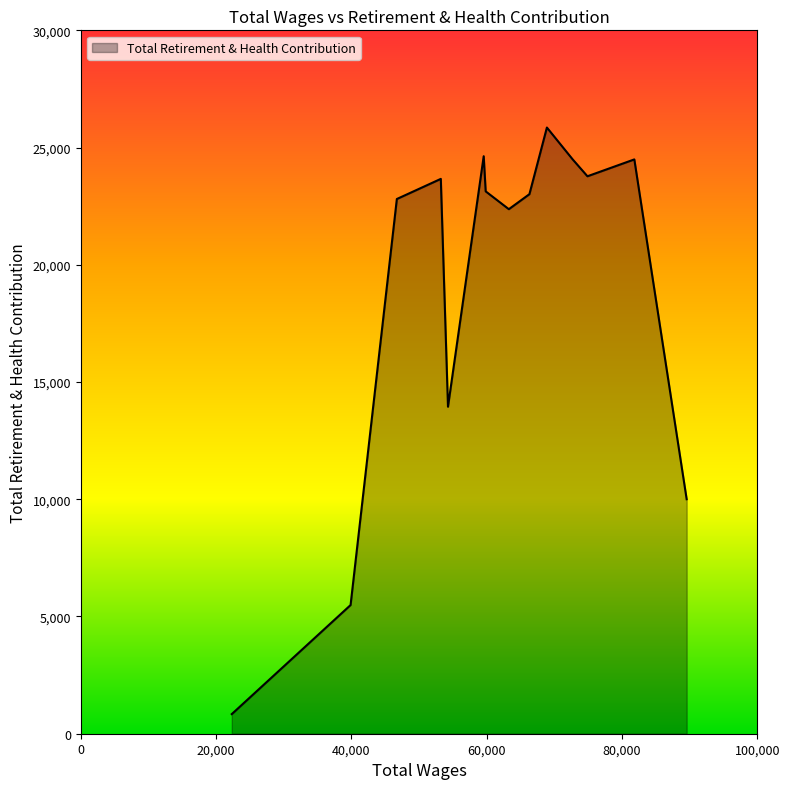

What is the greatest value displayed?

25854.1